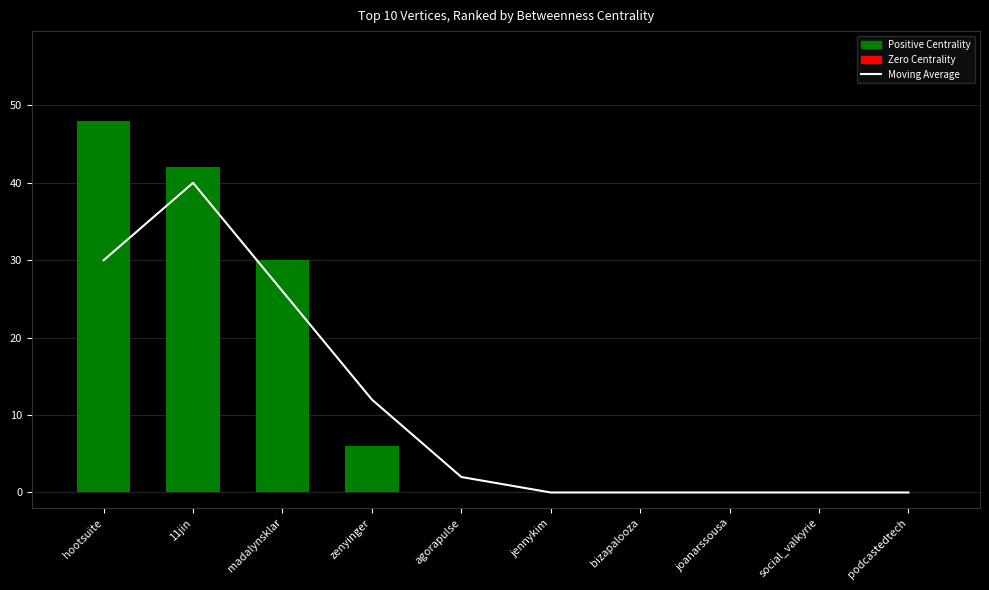

What is the maximum value shown in the chart?

48